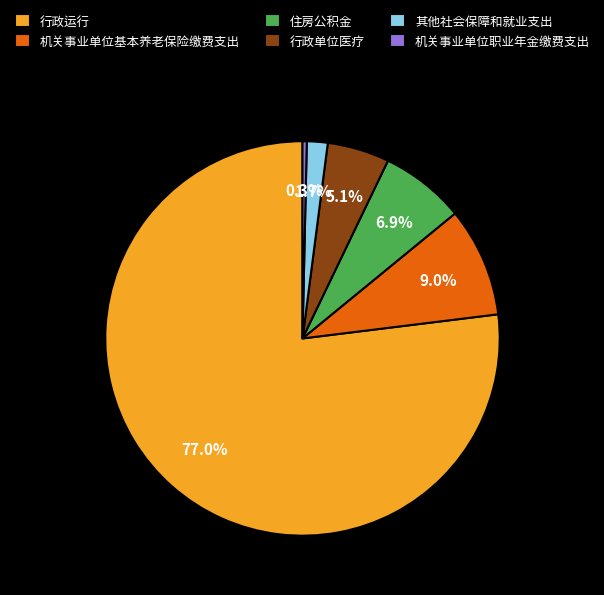

Between 机关事业单位职业年金缴费支出 and 行政运行, which is larger?

行政运行